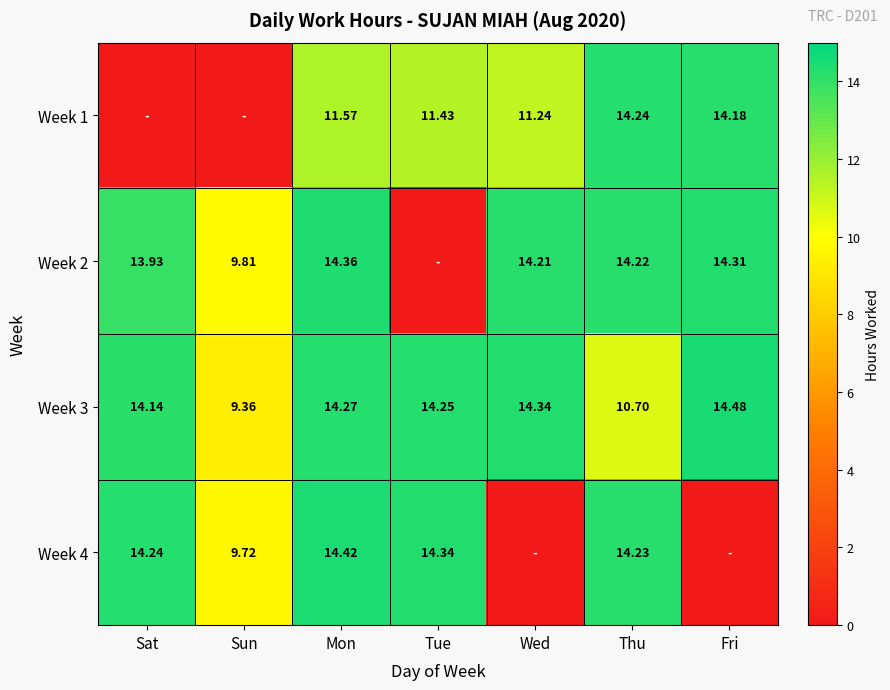

How many categories are shown in the chart?

7